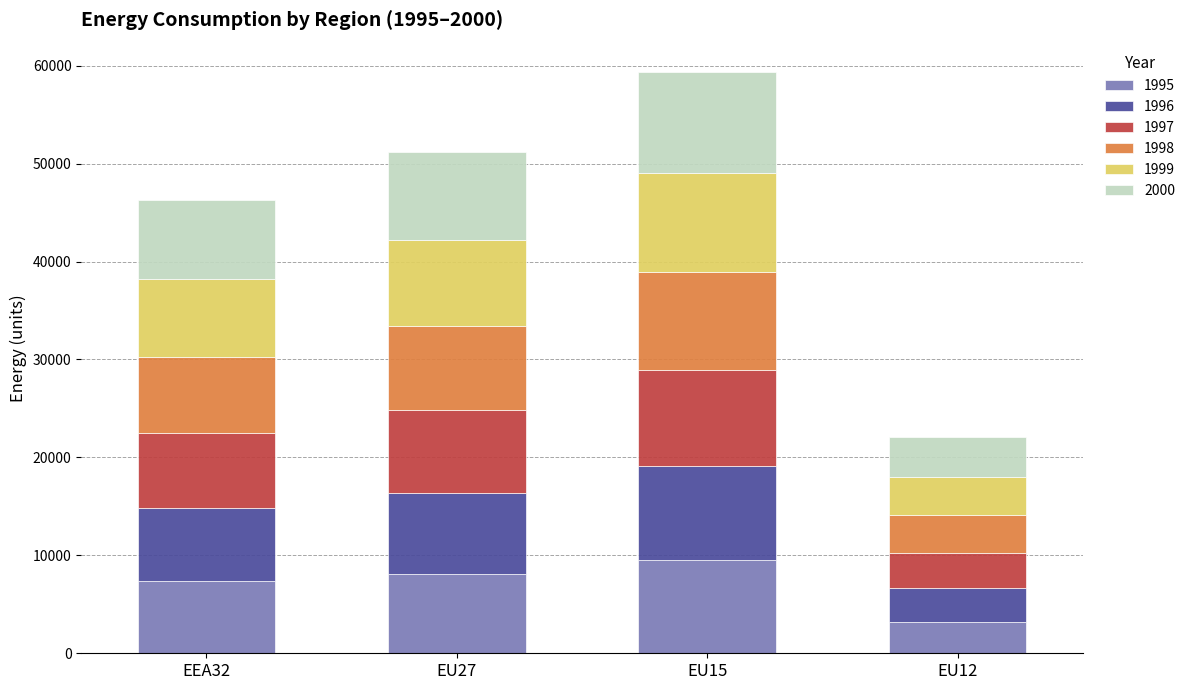

What is the total value across all series at EU27?

51160.6